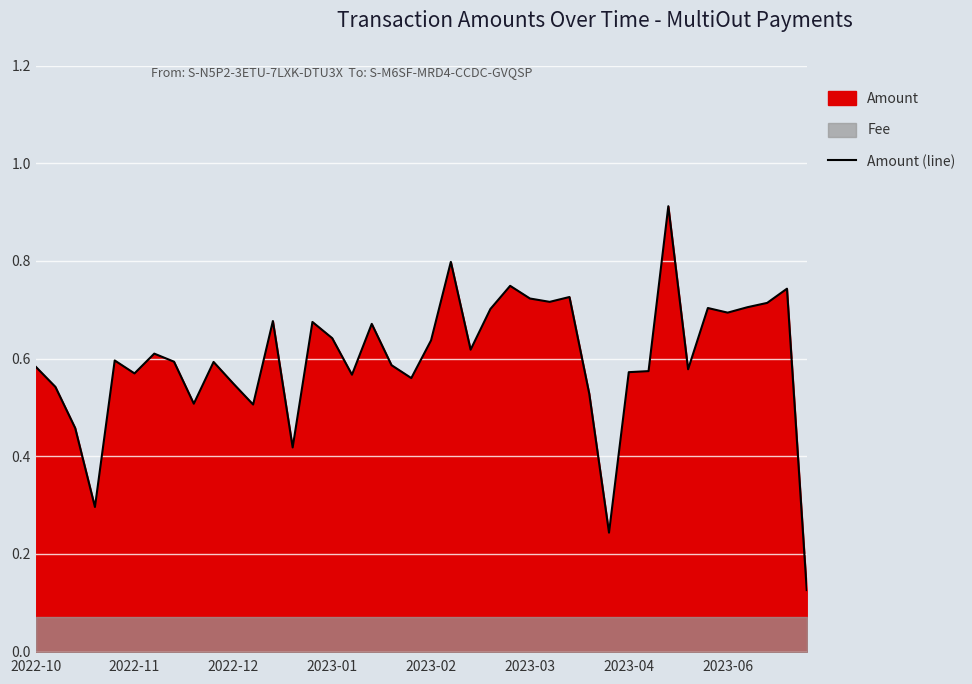

What is the sum of the values at 13 and 20?

1.1